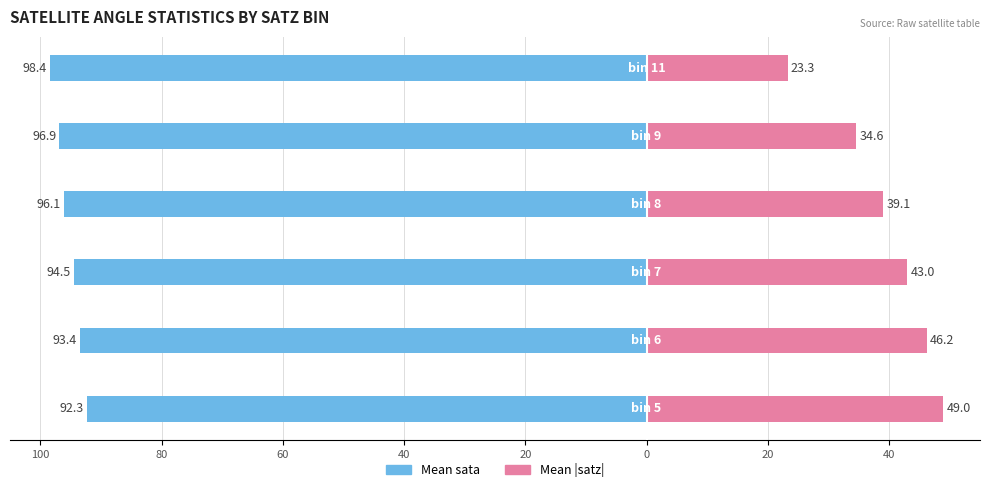

How many bars are there in total?

12